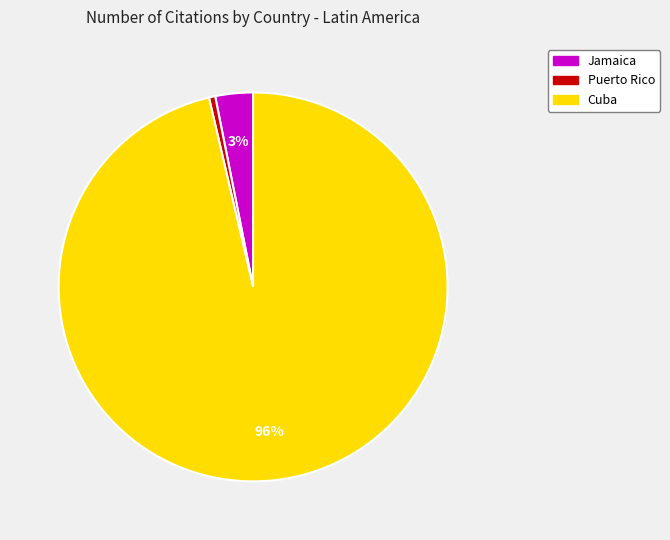

Which category has the biggest portion of the pie?

Cuba